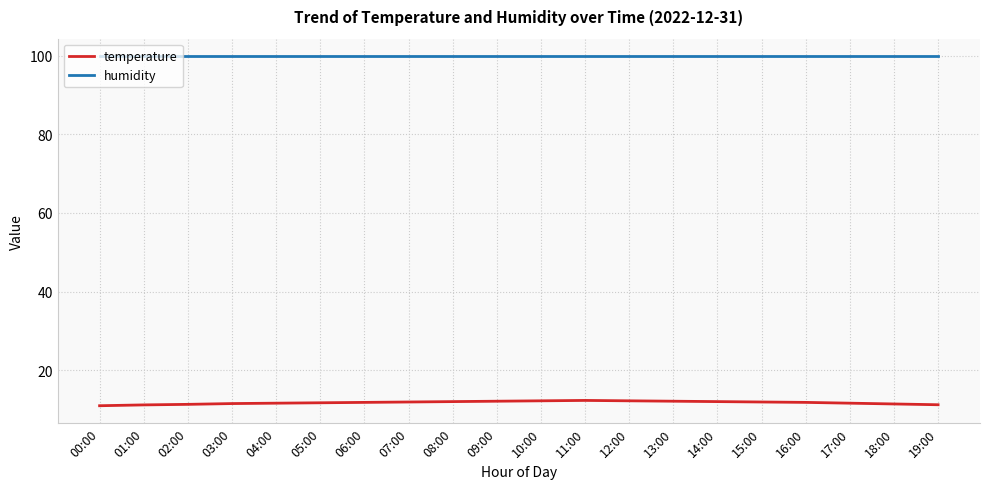

At how many categories does at least one series exceed 64?

20